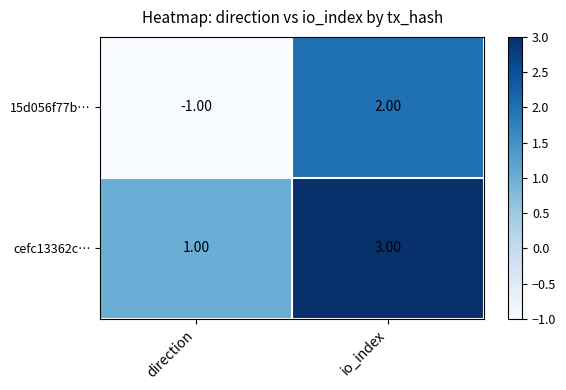

What is the difference between the highest and lowest values at io_index?

1